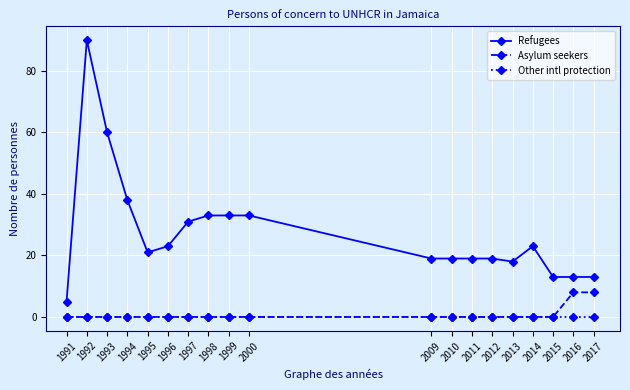

Is it true that Asylum seekers equals 4 at 2012?

False